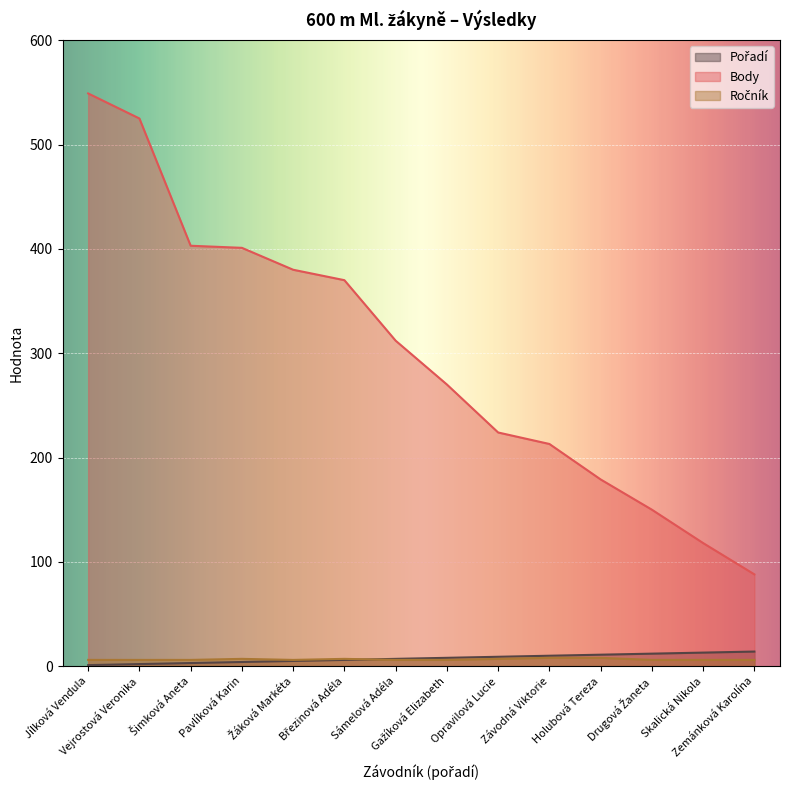

How many series are shown in this chart?

3